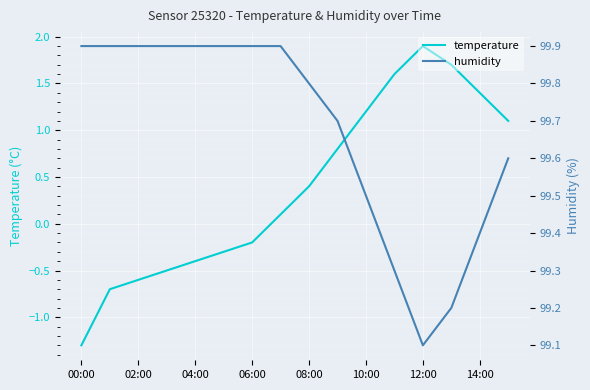

What is the maximum value for temperature?

1.9